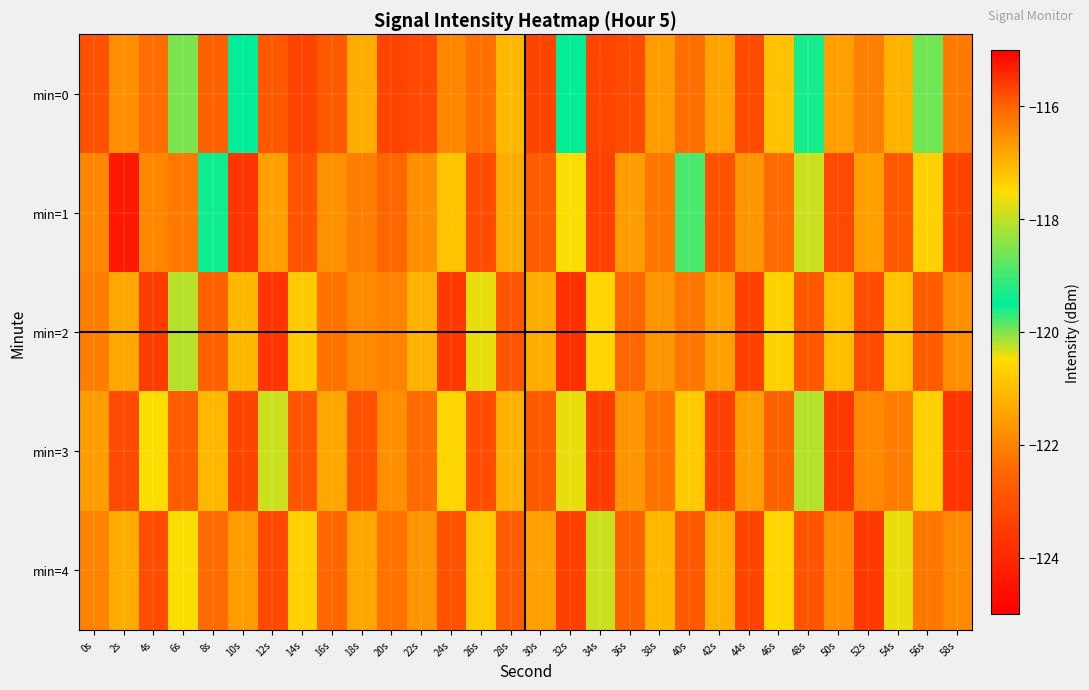

Between 4s and 56s, which is larger?

56s